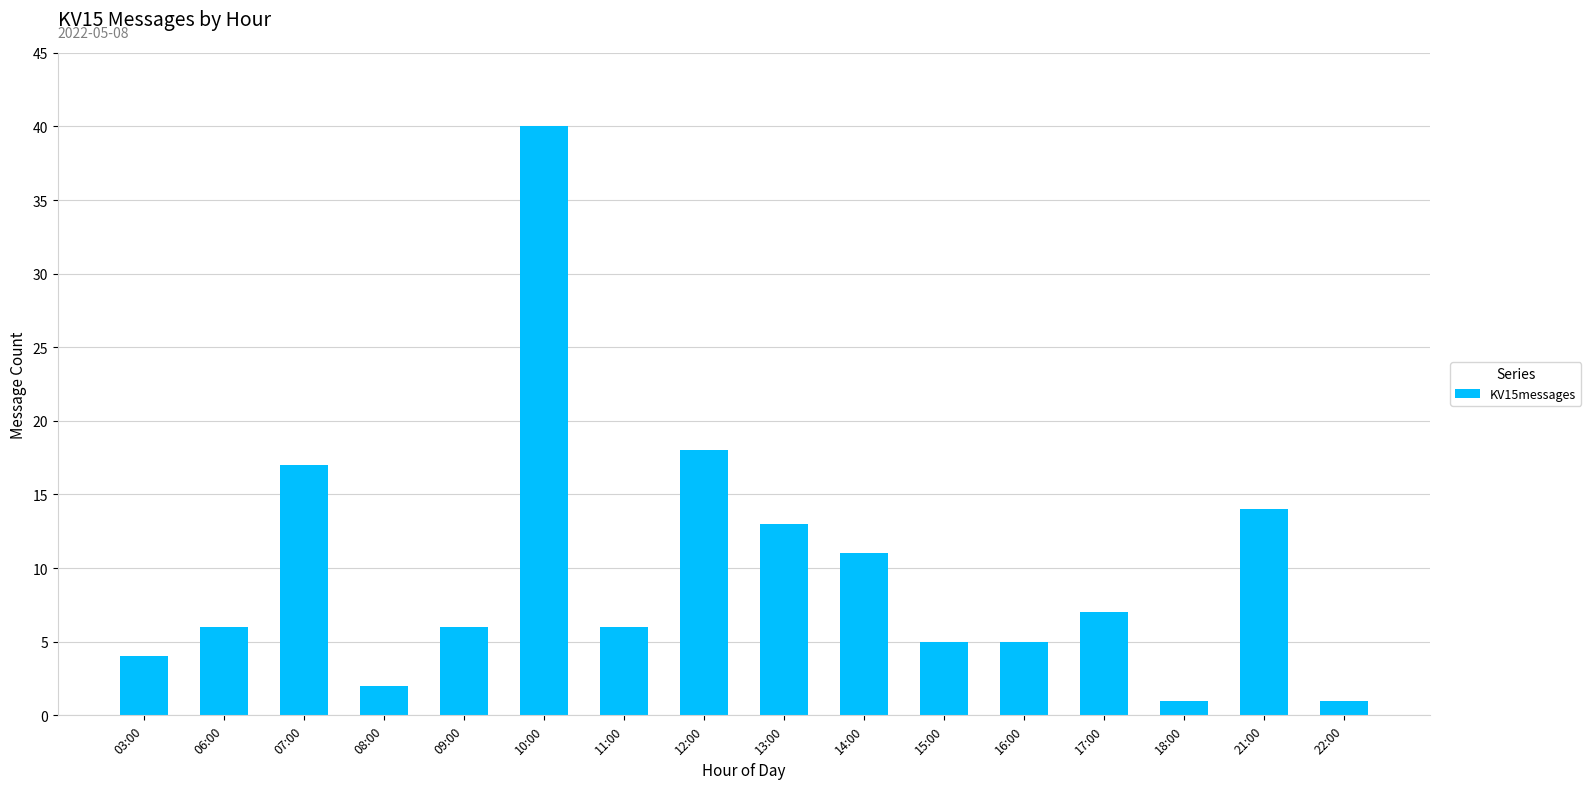

What position from the right is 12:00?

9